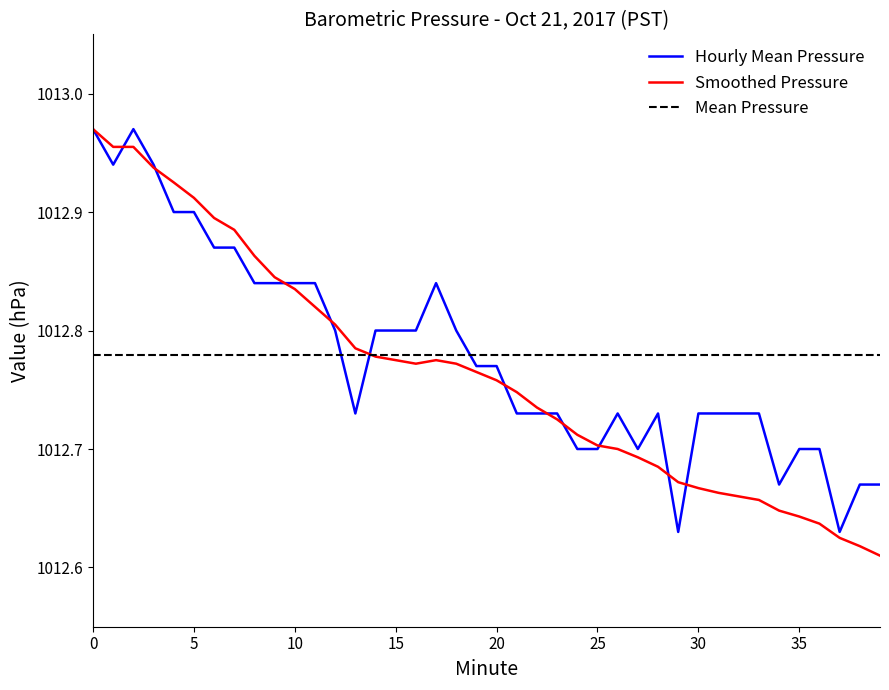

Rank the series by their maximum value, from lowest to highest.

Hourly Mean Pressure, Smoothed Pressure